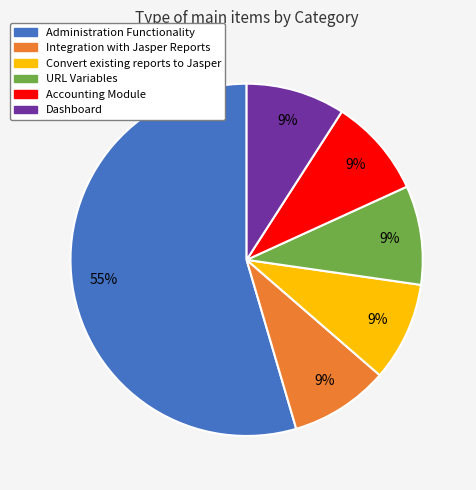

To the nearest percent, what is the combined percentage of Integration with Jasper Reports and Accounting Module?

18%